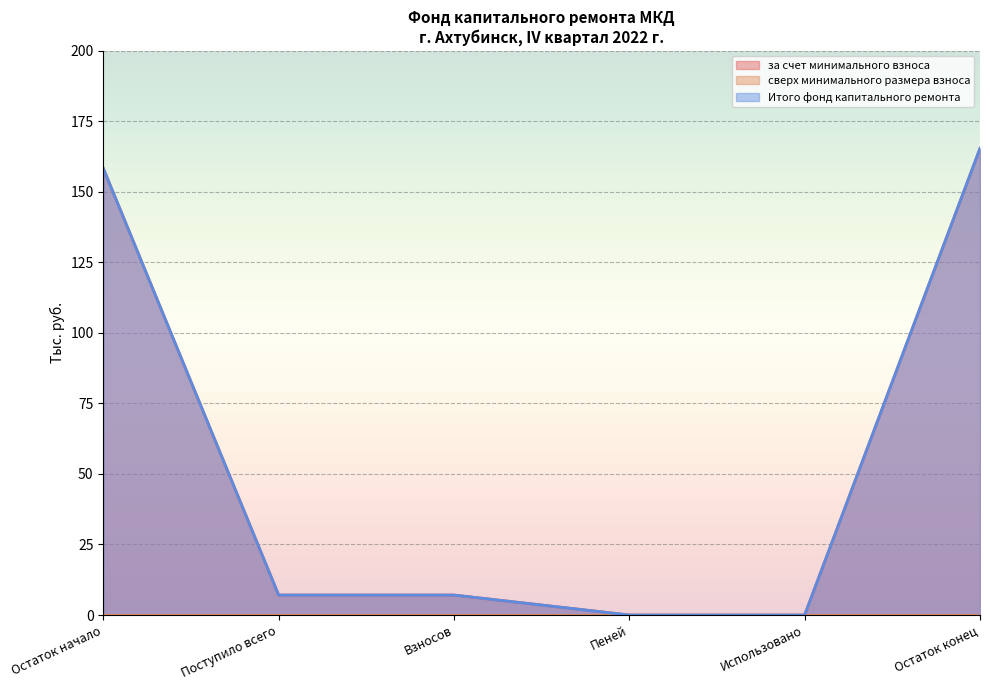

At which label is за счет минимального взноса closest to 82?

Поступило всего